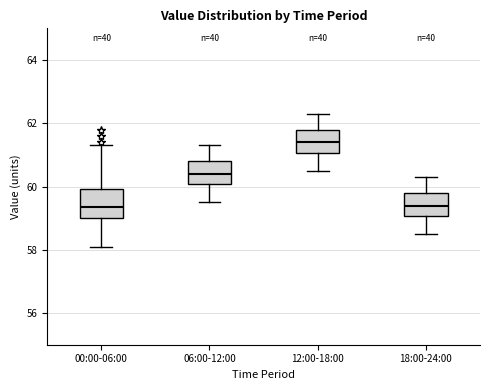

Reading left to right, read every box against the y-axis: the position of its median line, the range the box covers, and the ends of its whiskers. The values are not printed on the chart, so give them approximately, as read against the axis.

00:00-06:00: median 59.4, box 59.0 to 60.0, whiskers 58.2 to 61.4
06:00-12:00: median 60.4, box 60.0 to 60.8, whiskers 59.6 to 61.4
12:00-18:00: median 61.4, box 61.0 to 61.8, whiskers 60.6 to 62.4
18:00-24:00: median 59.4, box 59.0 to 59.8, whiskers 58.6 to 60.4